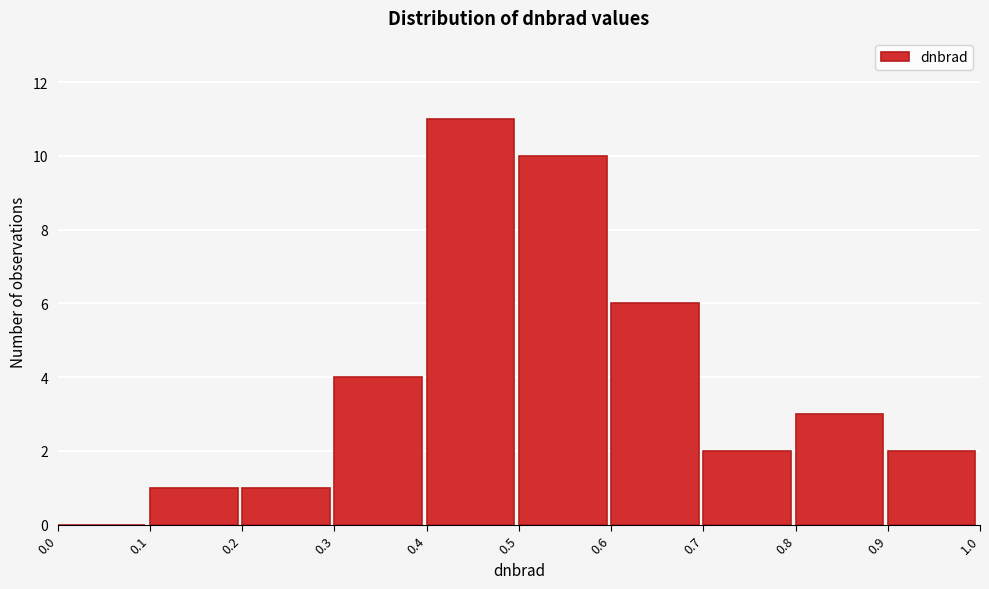

Reading left to right, transcribe this chart: for each bar, give the range it covers on the x-axis and its height. The values are not printed on the chart, so give them approximately, as read against the axis.

0.0 to 0.1: 0
0.1 to 0.2: 1
0.2 to 0.3: 1
0.3 to 0.4: 4
0.4 to 0.5: 11
0.5 to 0.6: 10
0.6 to 0.7: 6
0.7 to 0.8: 2
0.8 to 0.9: 3
0.9 to 1.0: 2